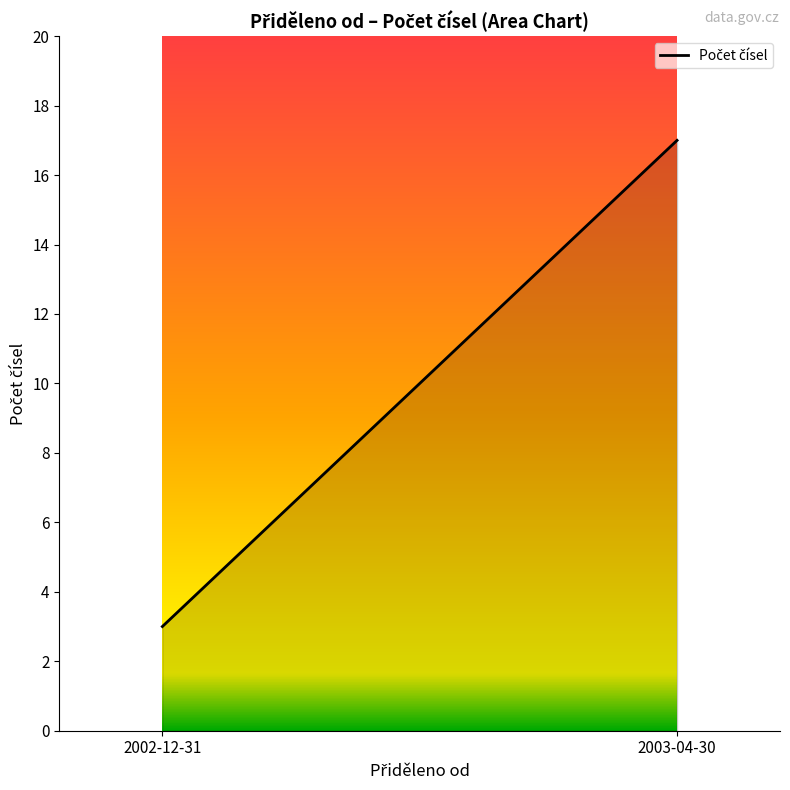

How many distinct data groups are displayed?

1